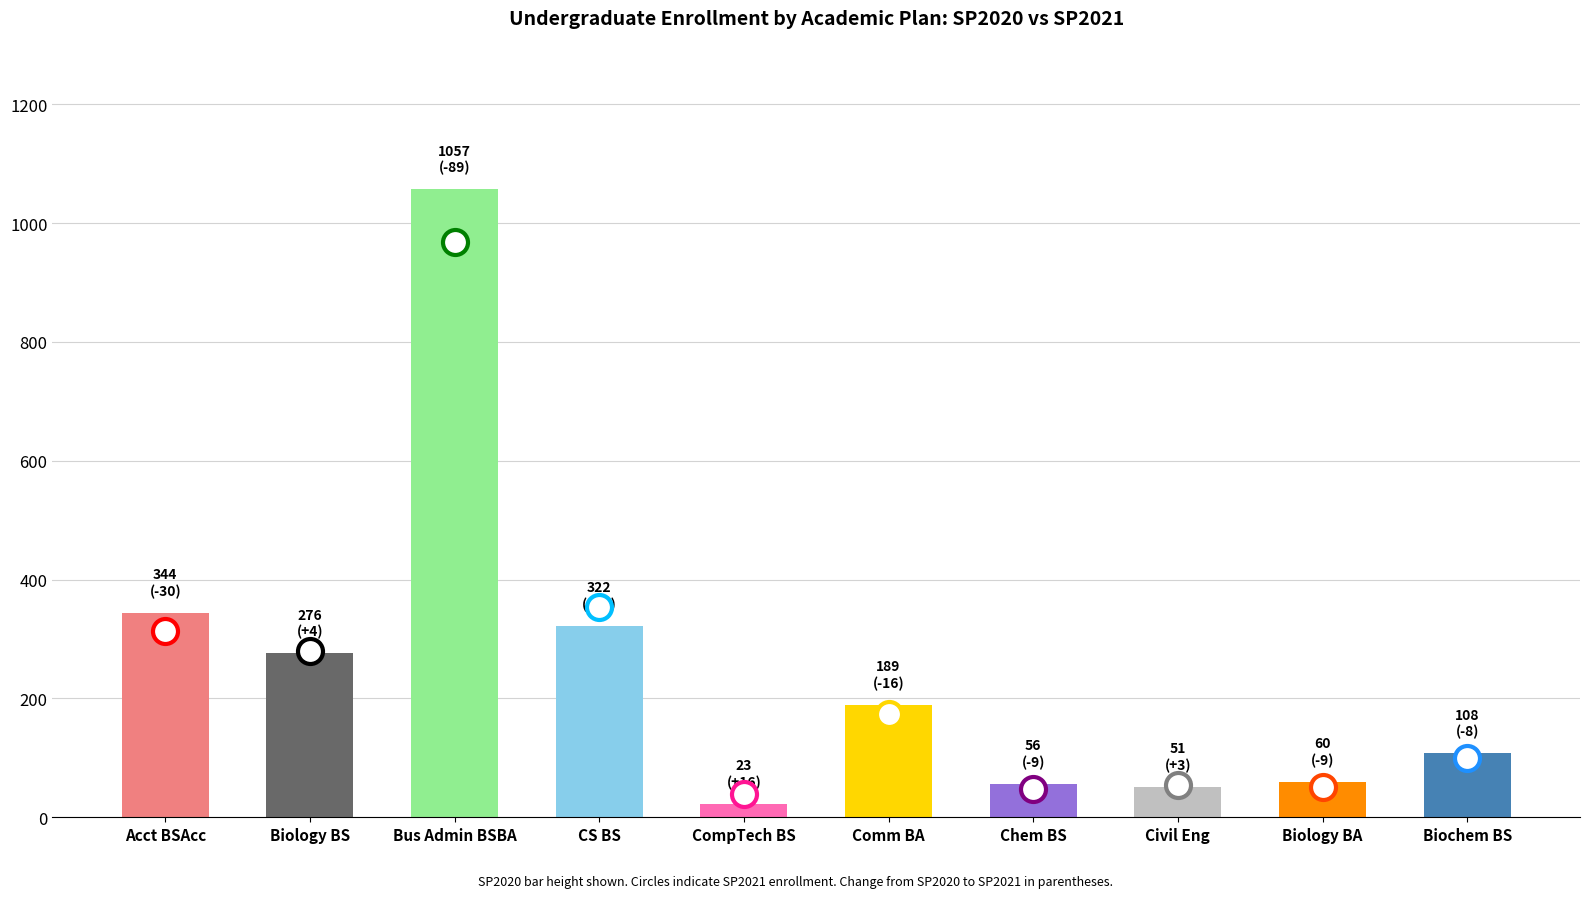

What is the difference between the second highest and second lowest values?

293